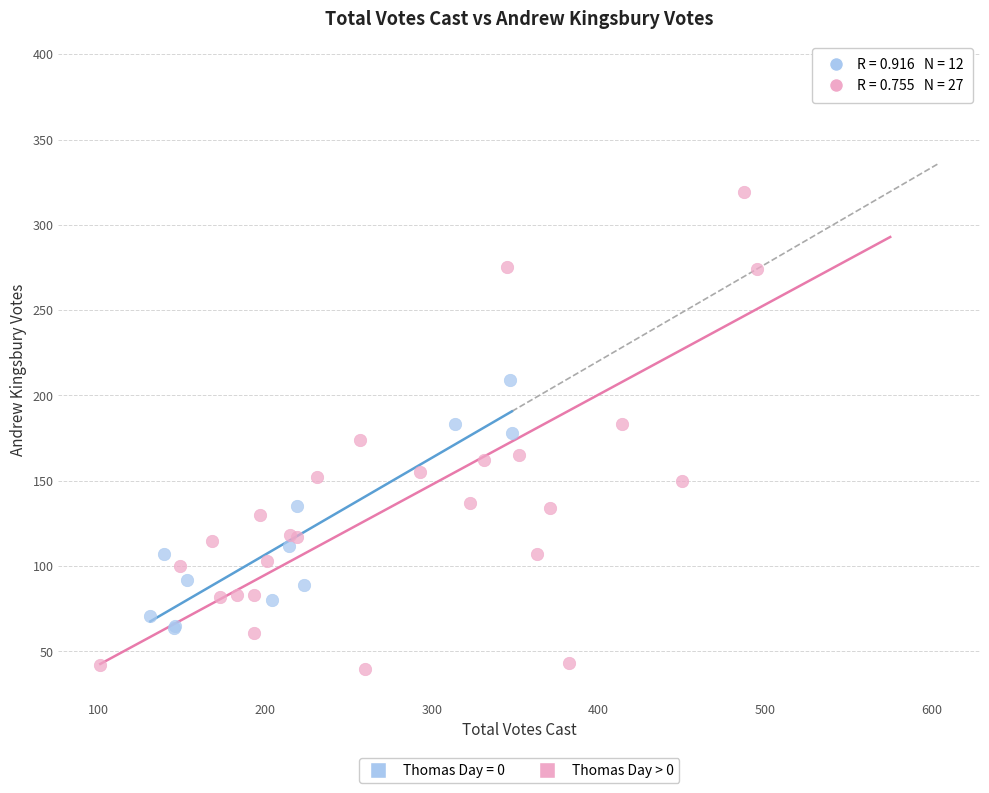

Which series contains the lowest Y value?

Thomas Day > 0